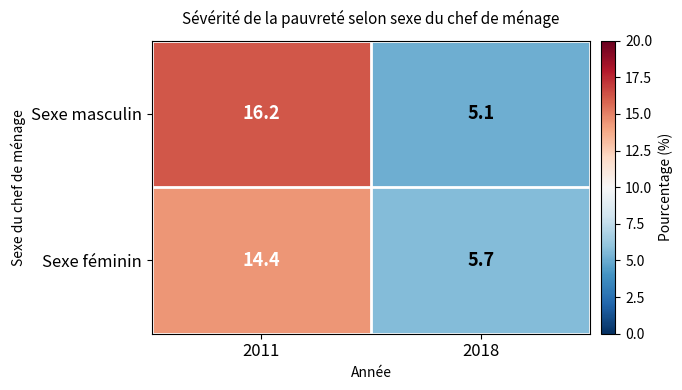

True or false: Sexe masculin has a value of 5.1 at 2018.

True